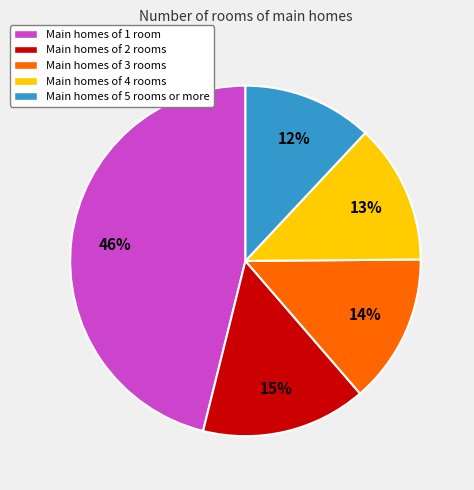

Rank the categories by value from lowest to highest.

Main homes of 5 rooms or more, Main homes of 4 rooms, Main homes of 3 rooms, Main homes of 2 rooms, Main homes of 1 room